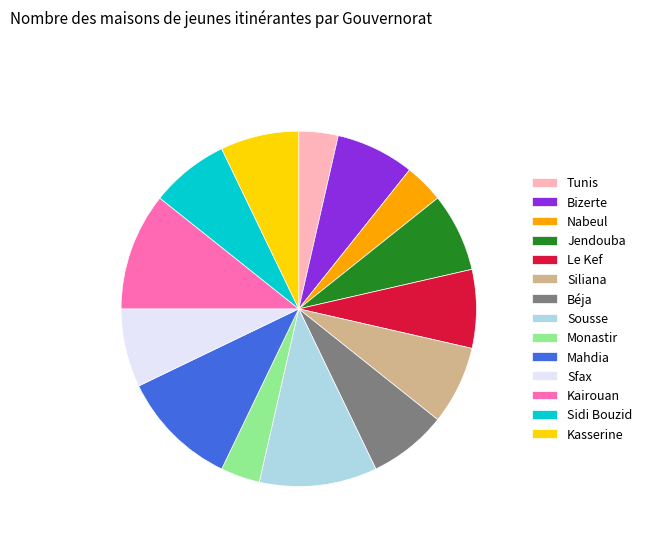

Does any single category account for the majority?

No